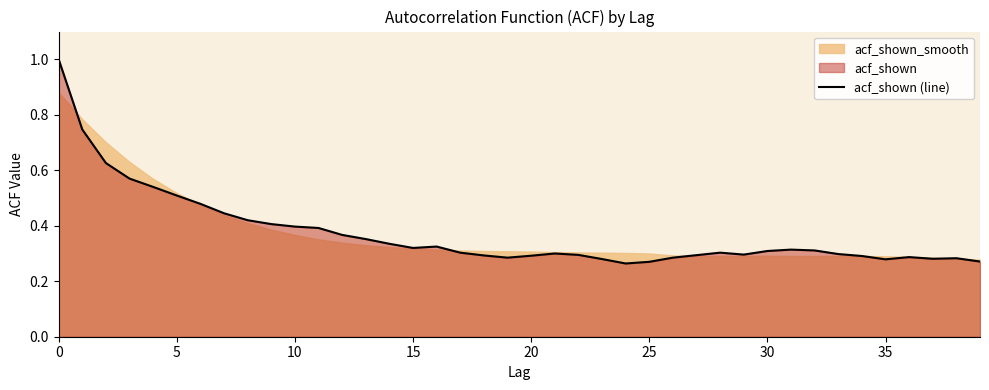

True or false: there are more than 2 points higher than both neighbors.

True